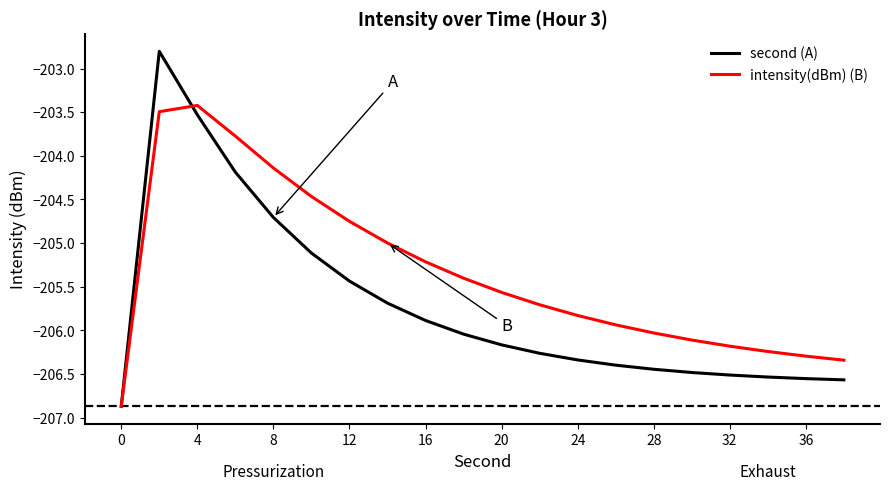

Which series has the largest total across all categories?

intensity(dBm) (B)